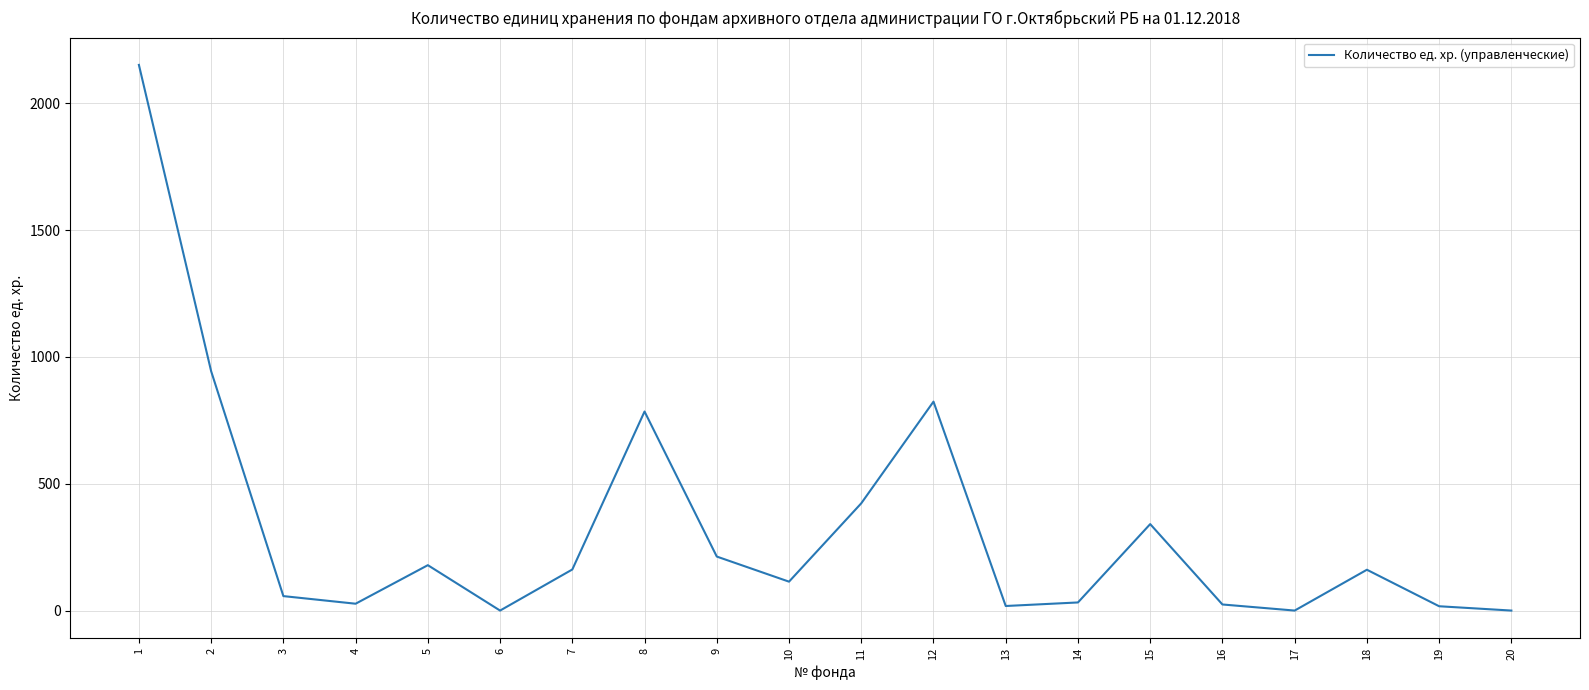

Where is the first local maximum?

5